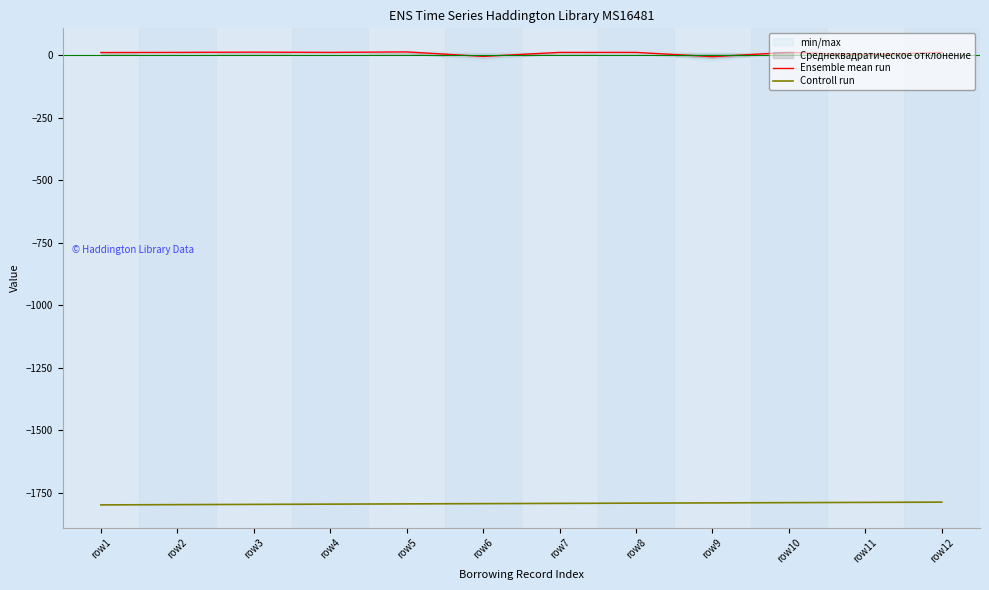

What is the total value across all series at row1?

-1789.0